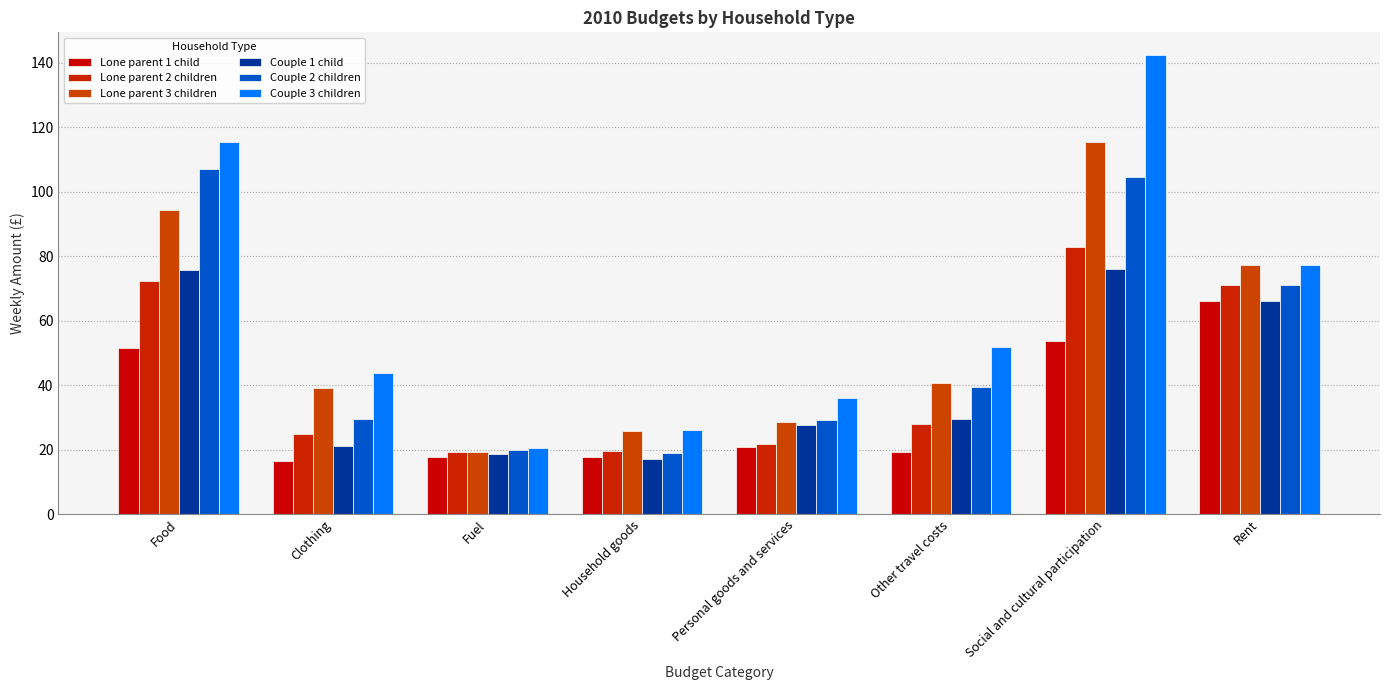

Reading left to right, extract all data points from this chart.

Lone parent 1 child: Food=51.7	Clothing=16.6	Fuel=17.8	Household goods=17.9	Personal goods and services=20.8	Other travel costs=19.3	Social and cultural participation=53.7	Rent=66.0
Lone parent 2 children: Food=72.2	Clothing=25.0	Fuel=19.2	Household goods=19.6	Personal goods and services=21.8	Other travel costs=28.1	Social and cultural participation=82.8	Rent=71.2
Lone parent 3 children: Food=94.2	Clothing=39.2	Fuel=19.3	Household goods=25.7	Personal goods and services=28.7	Other travel costs=40.6	Social and cultural participation=115.4	Rent=77.2
Couple 1 child: Food=75.6	Clothing=21.1	Fuel=18.8	Household goods=17.3	Personal goods and services=27.6	Other travel costs=29.4	Social and cultural participation=76.1	Rent=66.0
Couple 2 children: Food=107.1	Clothing=29.6	Fuel=20.1	Household goods=19.0	Personal goods and services=29.2	Other travel costs=39.4	Social and cultural participation=104.7	Rent=71.2
Couple 3 children: Food=115.5	Clothing=43.8	Fuel=20.5	Household goods=26.1	Personal goods and services=35.9	Other travel costs=51.7	Social and cultural participation=142.3	Rent=77.2